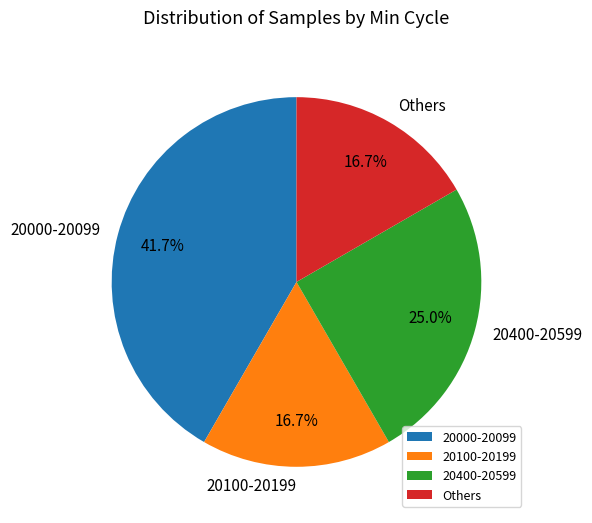

Which slice is the largest?

20000-20099